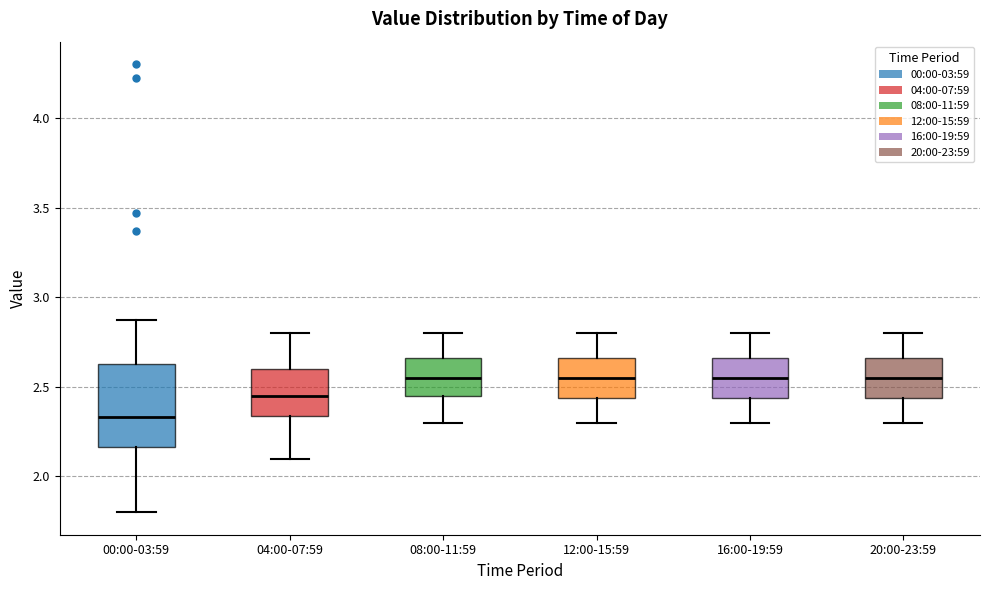

Reading left to right, transcribe this box plot: for each box, give where its median line is, the range the box spans, and where its two whiskers end, as read against the y-axis. The values are not printed on the chart, so give them approximately, as read against the axis.

00:00-03:59: median 2.35, box 2.15 to 2.65, whiskers 1.80 to 2.85
04:00-07:59: median 2.45, box 2.35 to 2.60, whiskers 2.10 to 2.80
08:00-11:59: median 2.55, box 2.45 to 2.65, whiskers 2.30 to 2.80
12:00-15:59: median 2.55, box 2.45 to 2.65, whiskers 2.30 to 2.80
16:00-19:59: median 2.55, box 2.45 to 2.65, whiskers 2.30 to 2.80
20:00-23:59: median 2.55, box 2.45 to 2.65, whiskers 2.30 to 2.80